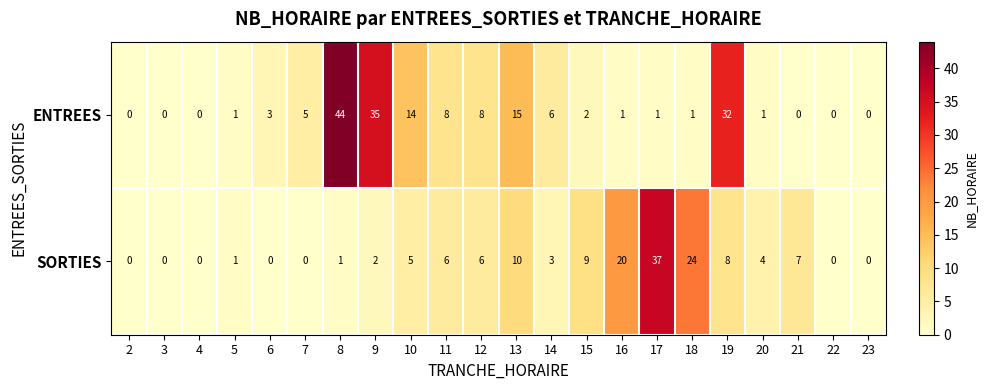

Rank the series by their maximum value, from lowest to highest.

SORTIES, ENTREES